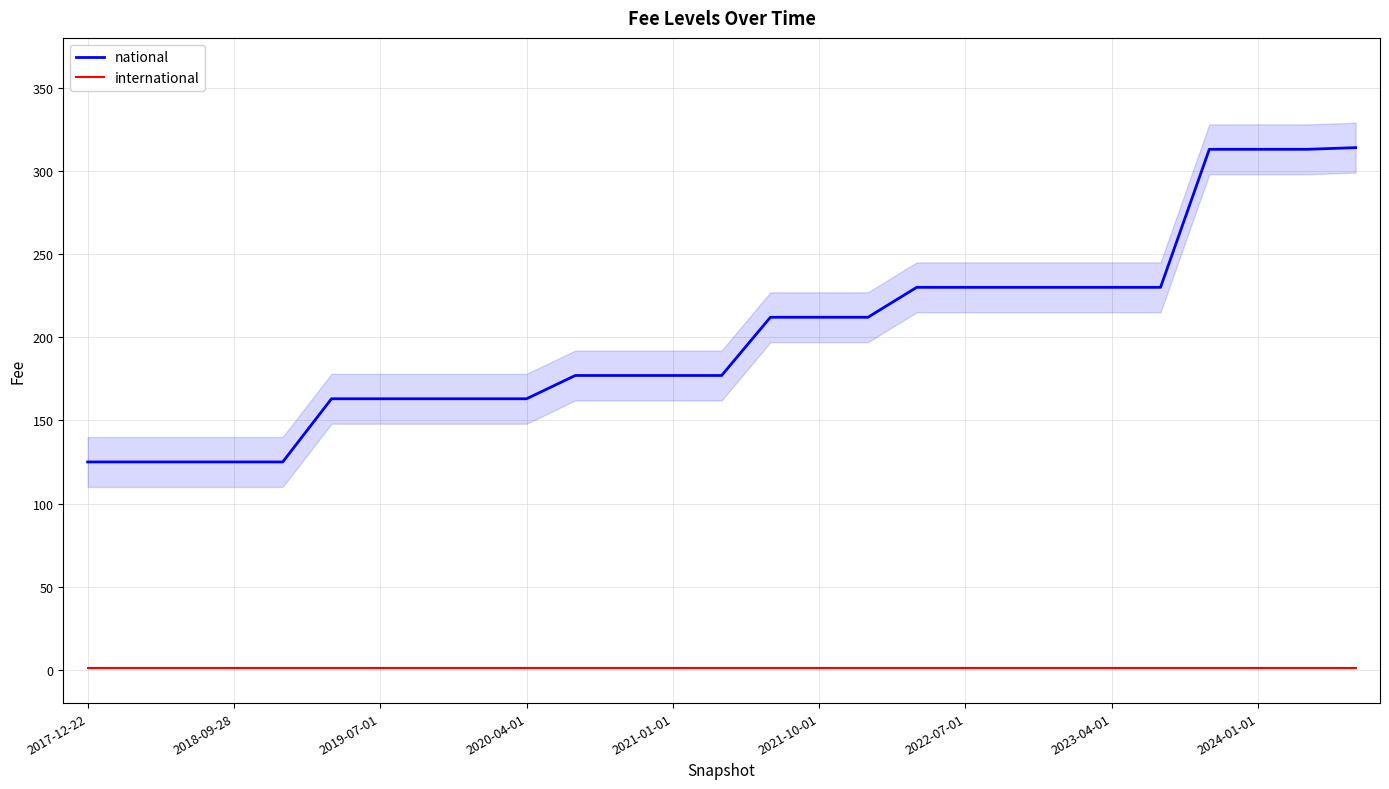

What are all the series names shown in the legend?

national, international